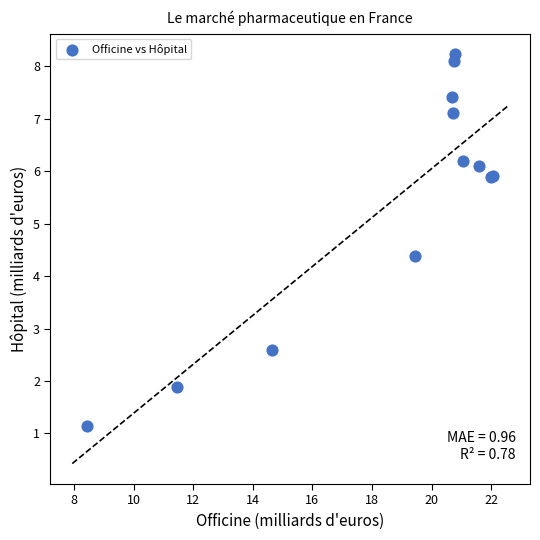

What Y value in the scatter plot is closest to 4?

4.4